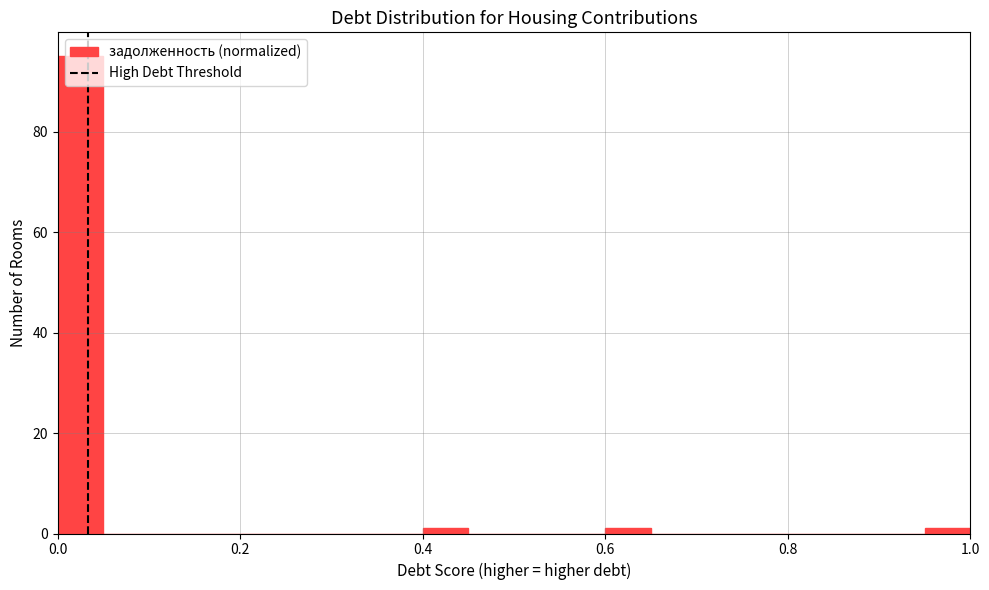

Read against the x-axis, roughly where is the centre of the tallest bar?

0.02